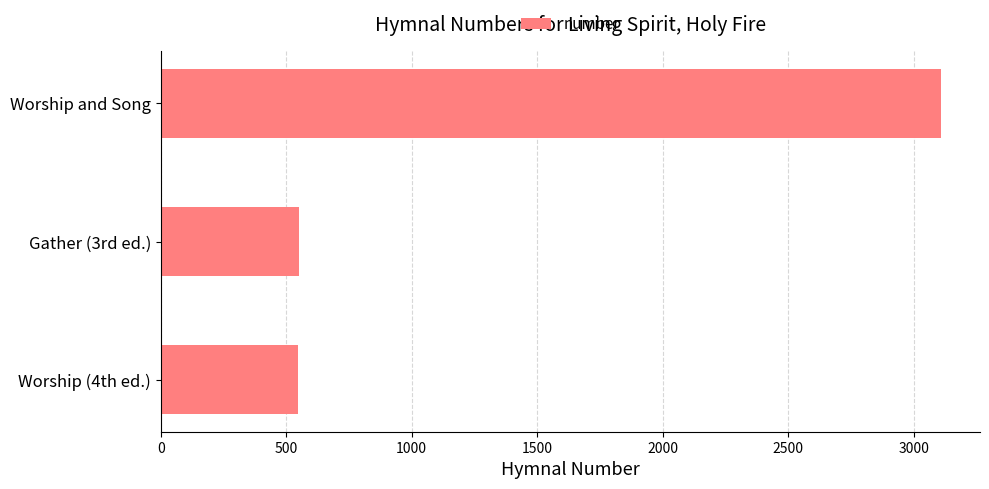

Is it true that the value at Worship and Song is 1339?

False